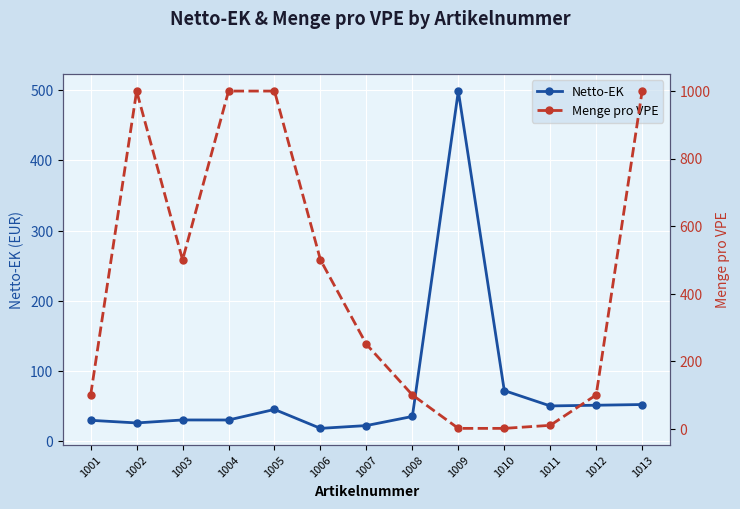

Which label corresponds to the smallest value in the chart?

1009